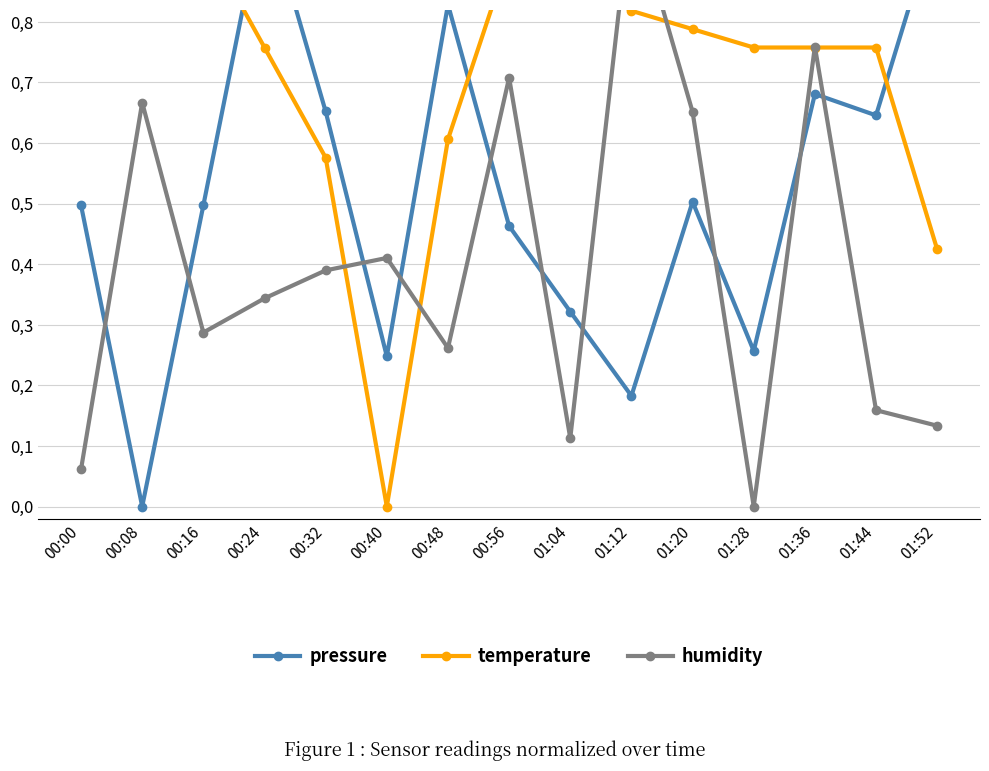

What is the maximum value for humidity?

1.0